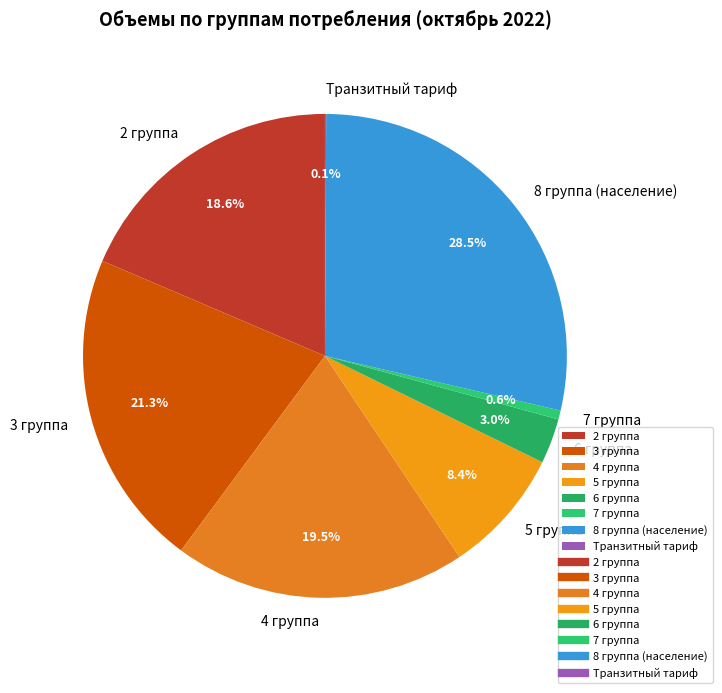

Which has a higher value, 4 группа or 3 группа?

3 группа